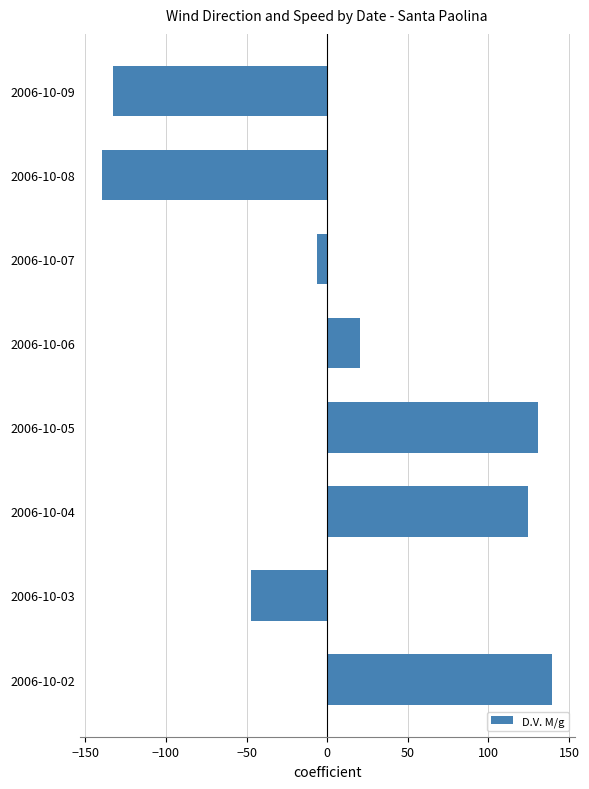

What is the change in value from 2006-10-04 to 2006-10-09?

-257.0